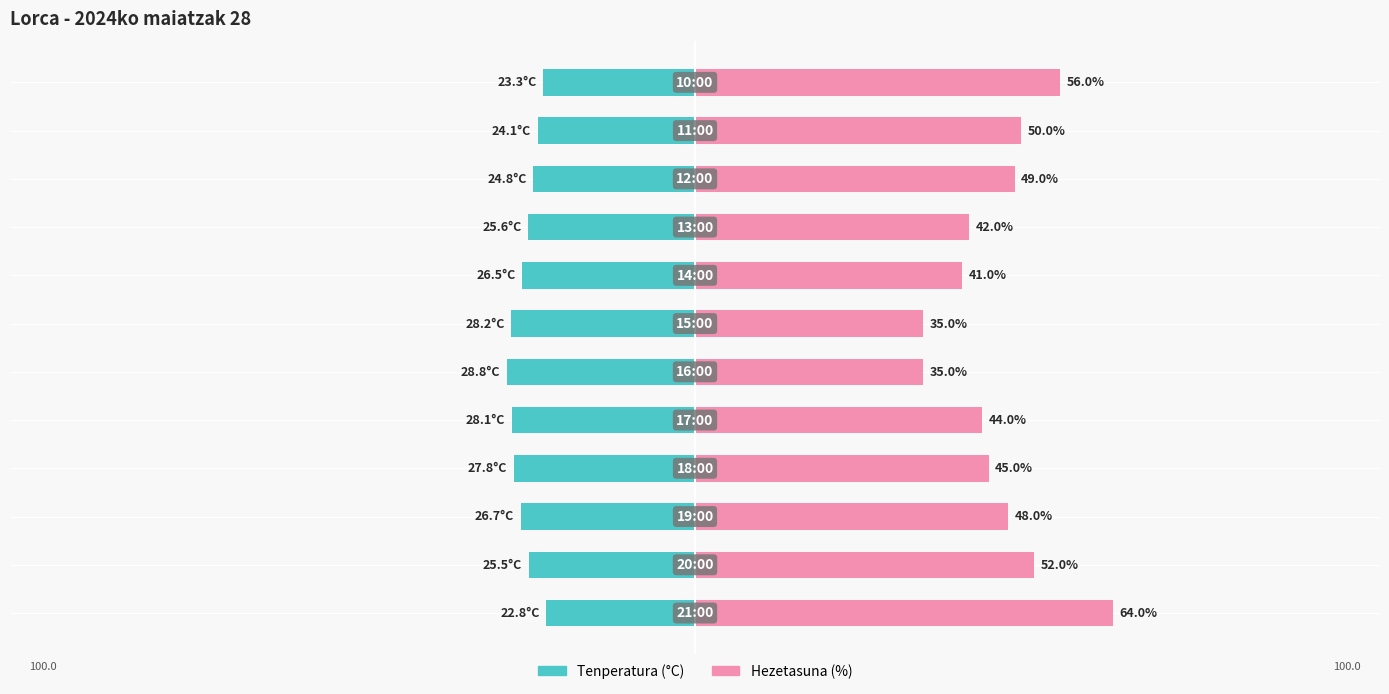

Reading left to right, transcribe all the data shown in this chart.

Tenperatura (°C): -22.8	-25.5	-26.7	-27.8	-28.1	-28.8	-28.2	-26.5	-25.6	-24.8	-24.1	-23.3
Hezetasuna (%): 64.0	52.0	48.0	45.0	44.0	35.0	35.0	41.0	42.0	49.0	50.0	56.0